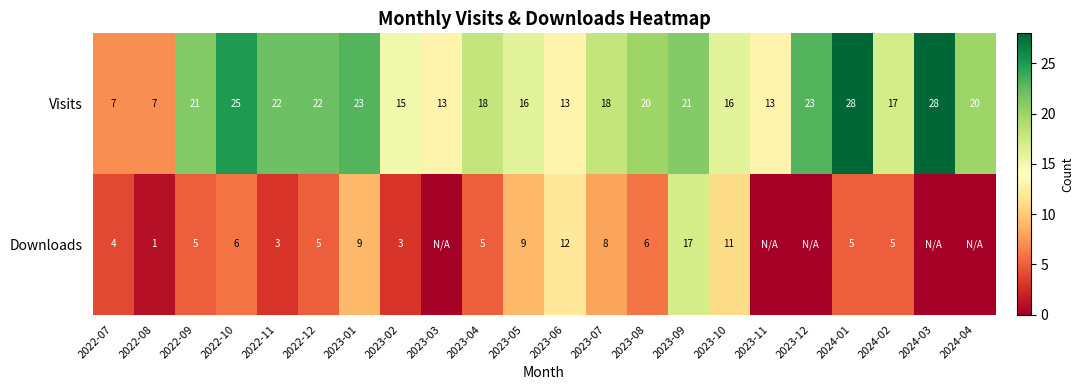

Is the value of Visits at 2022-09 greater than the value of Downloads at 2023-01?

Yes